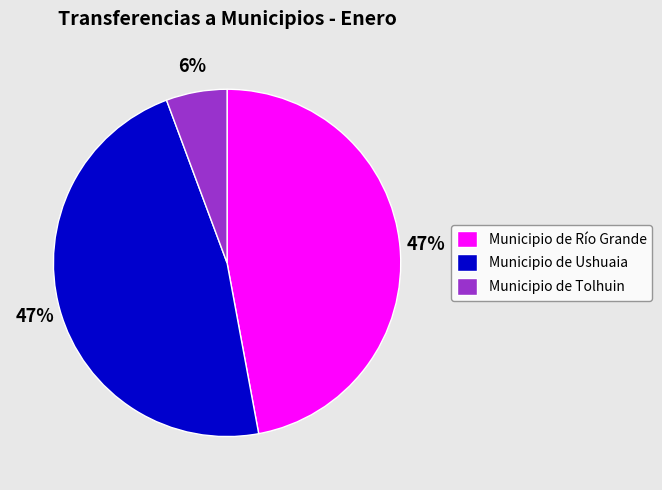

How many segments does this pie chart have?

3